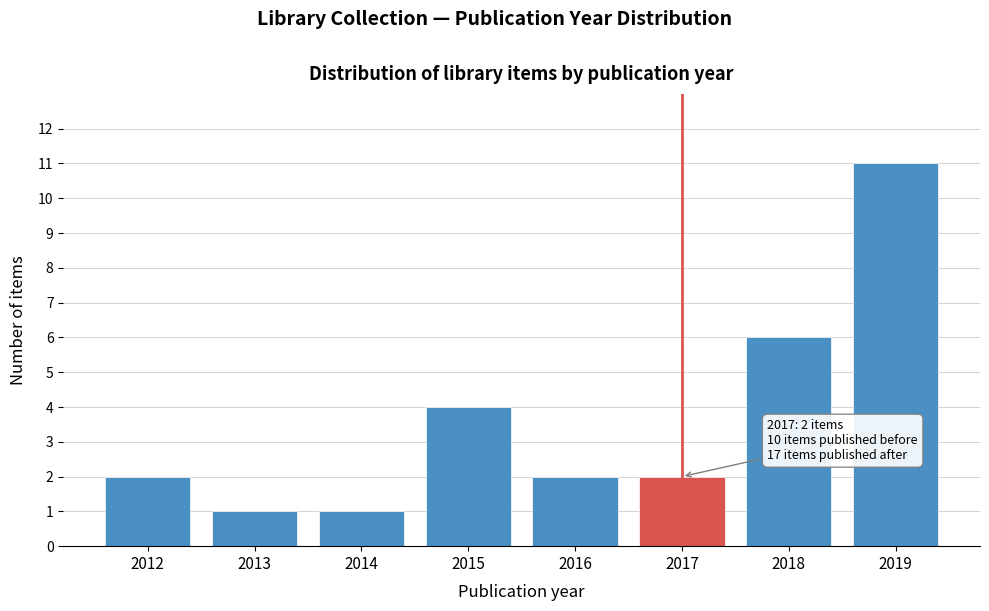

Reading left to right, list all the values displayed in this chart.

2	1	1	4	2	2	6	11